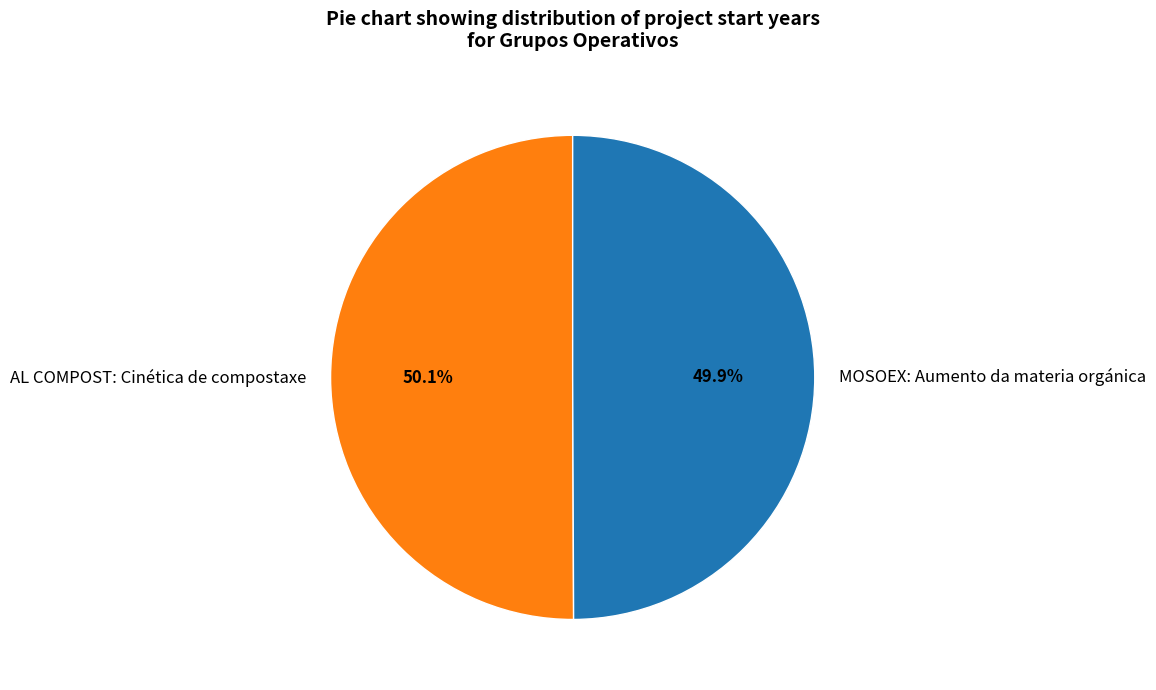

Is it true that AL COMPOST: Cinética de compostaxe is 36% of the pie?

False